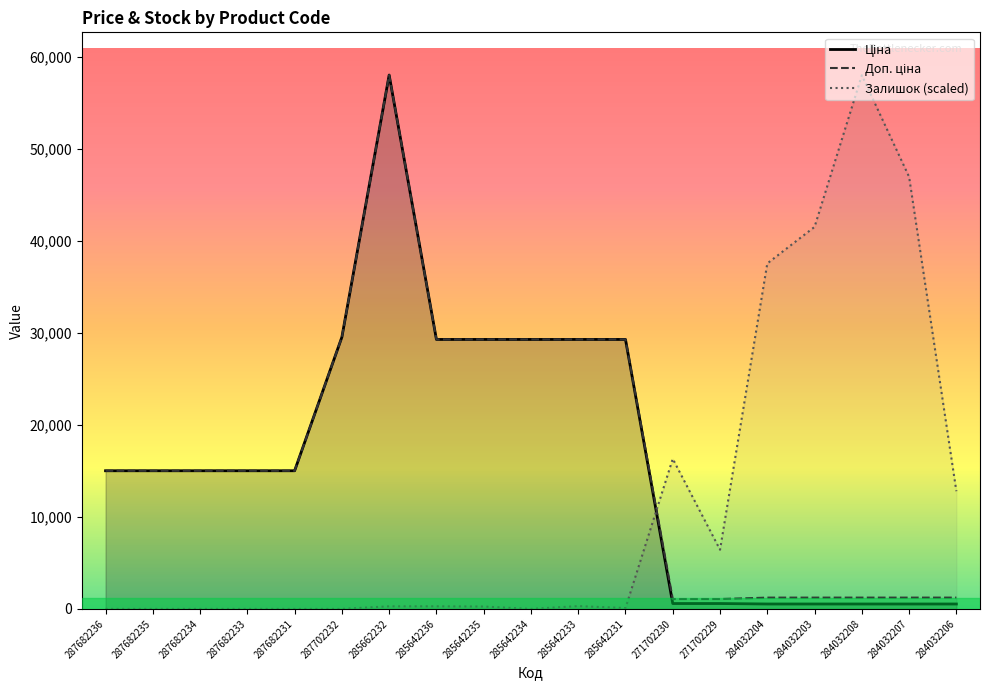

Rank the categories by Ціна value from lowest to highest.

284032204, 284032203, 284032208, 284032207, 284032206, 271702230, 271702229, 287682236, 287682235, 287682234, 287682233, 287682231, 285642236, 285642235, 285642234, 285642233, 285642231, 287702232, 285662232